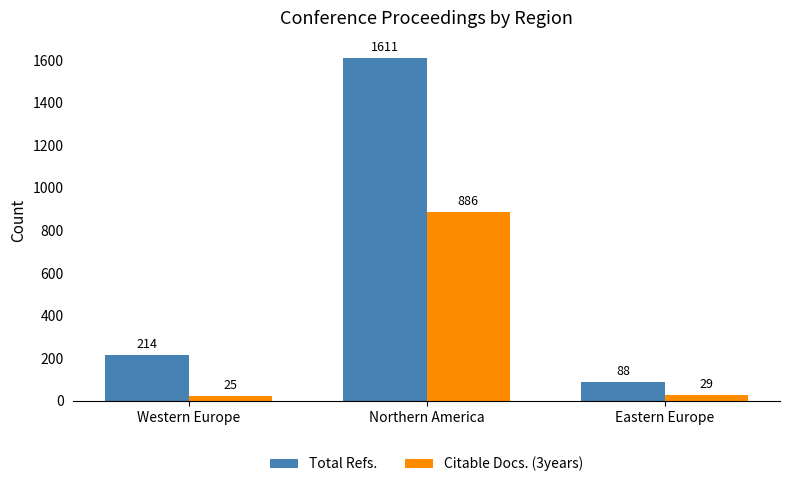

What are all the series names shown in the legend?

Total Refs., Citable Docs. (3years)